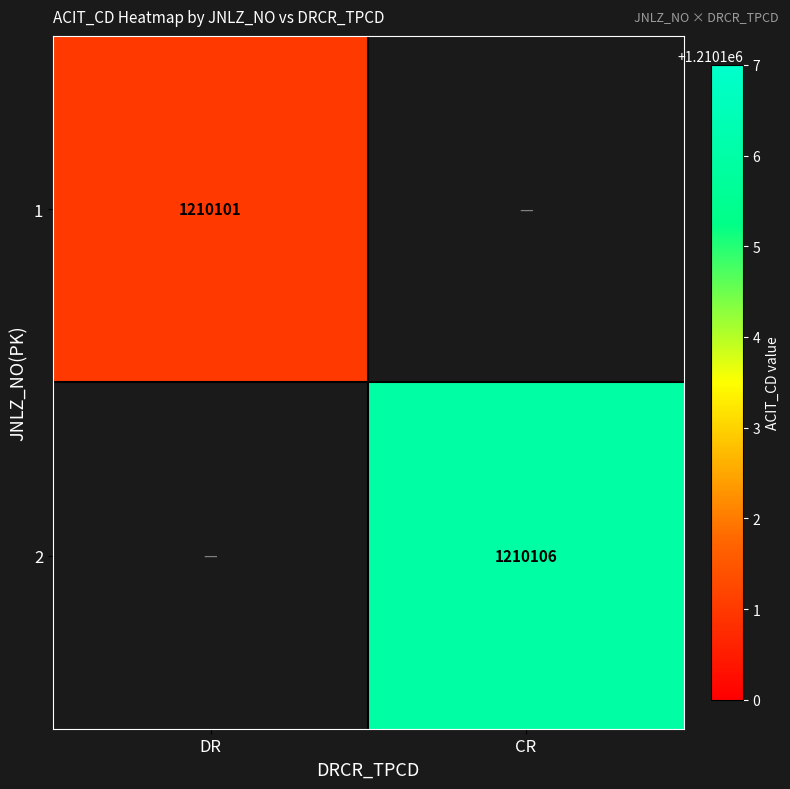

Which has a higher value, DR or CR?

CR